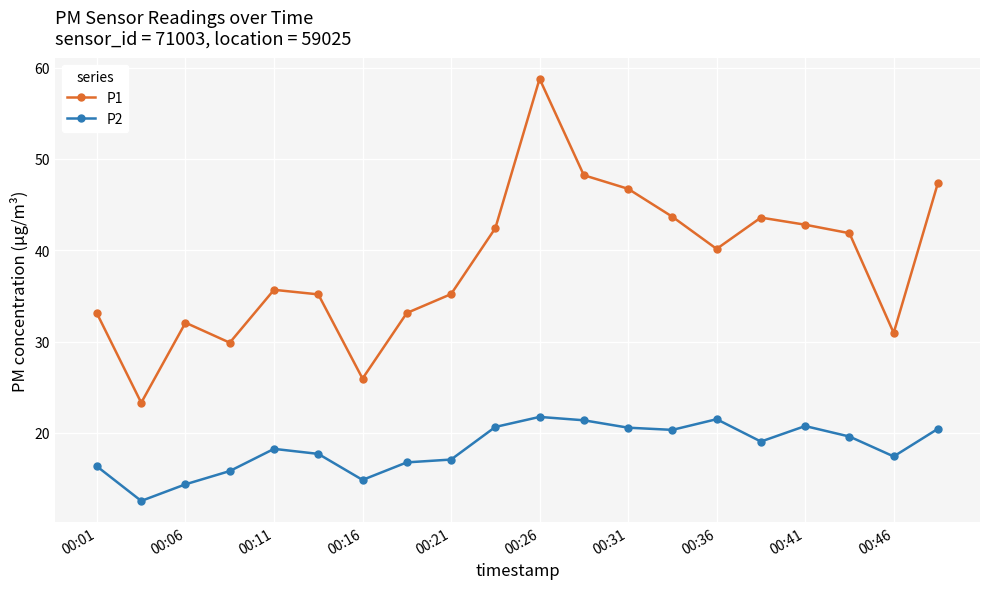

What is the value of the P2 point at the 8th from the left?

16.8